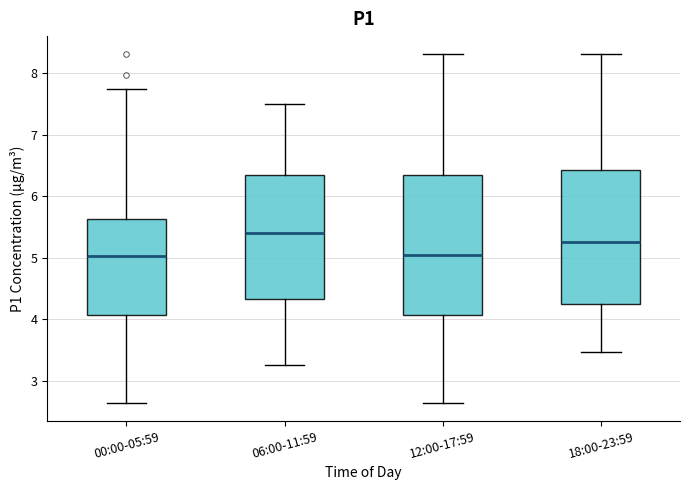

Reading left to right, read every box against the y-axis: the position of its median line, the range the box covers, and the ends of its whiskers. The values are not printed on the chart, so give them approximately, as read against the axis.

00:00-05:59: median 5.0, box 4.1 to 5.6, whiskers 2.6 to 7.8
06:00-11:59: median 5.4, box 4.3 to 6.4, whiskers 3.3 to 7.5
12:00-17:59: median 5.1, box 4.1 to 6.4, whiskers 2.6 to 8.3
18:00-23:59: median 5.3, box 4.3 to 6.4, whiskers 3.5 to 8.3